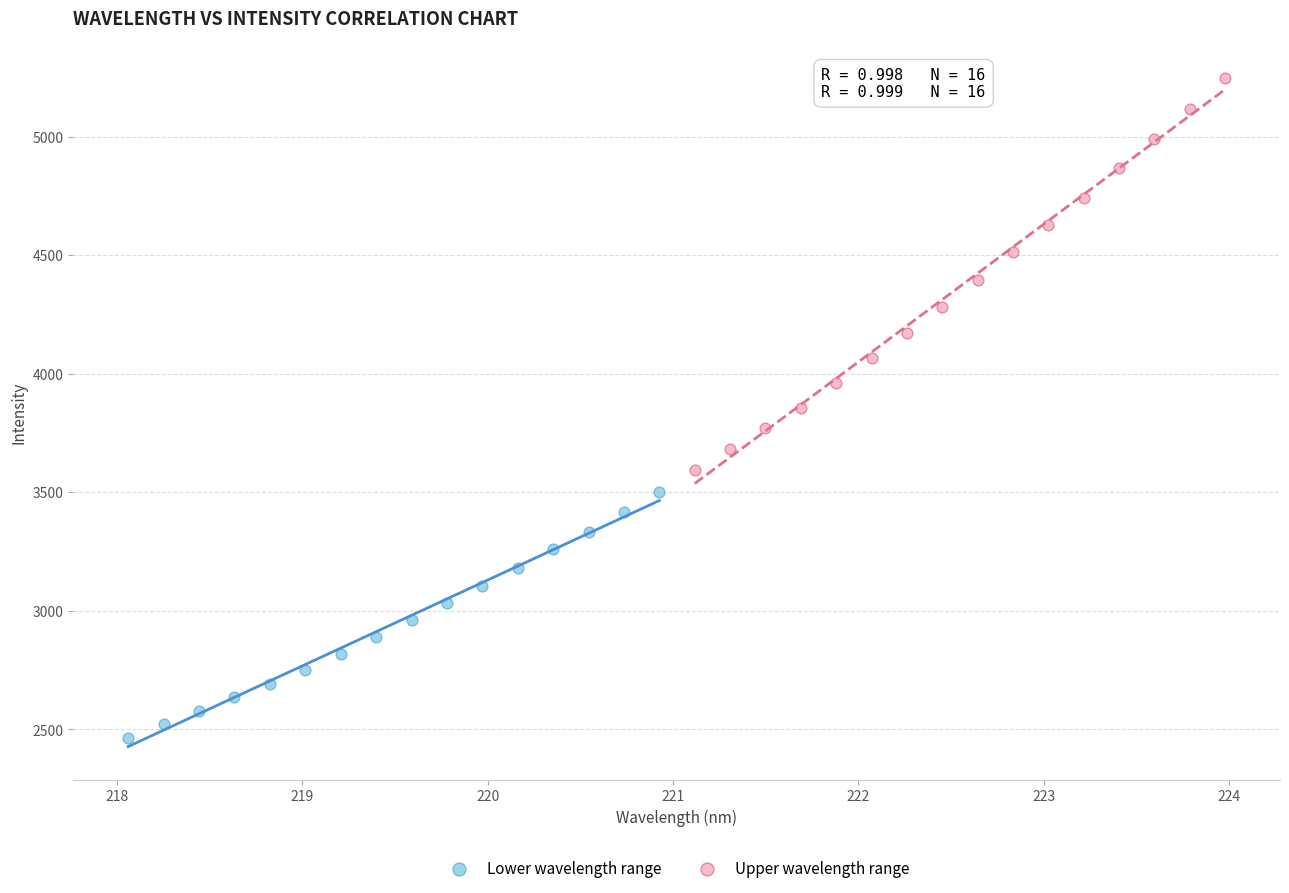

Which series contains the lowest Y value?

Lower wavelength range